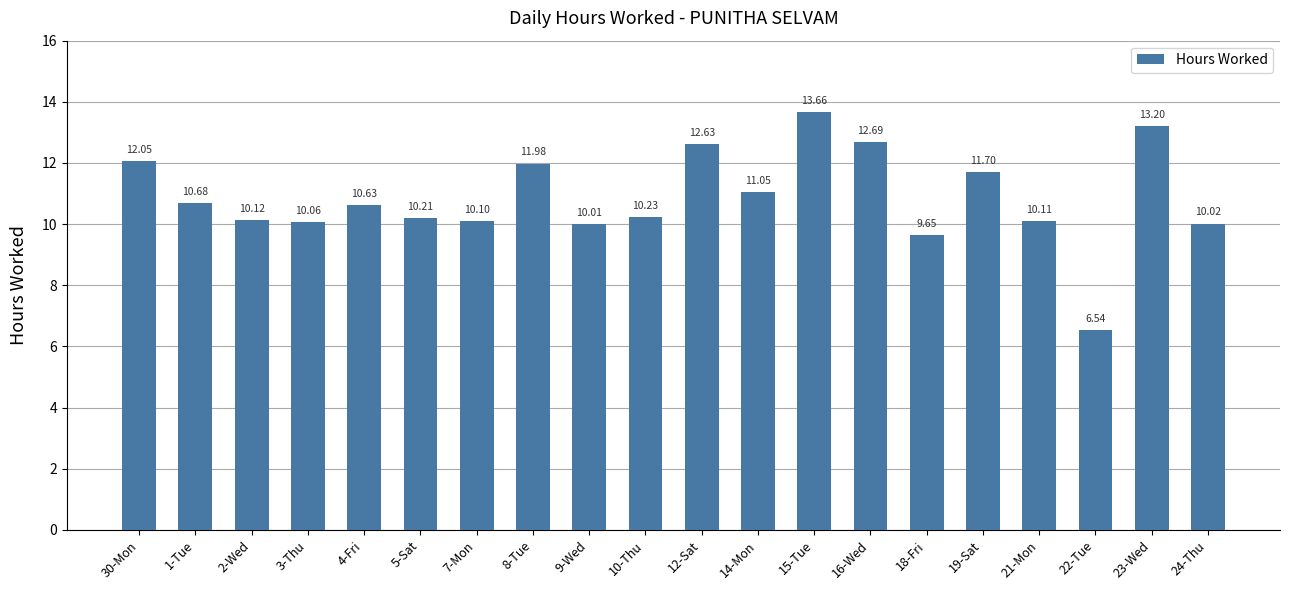

Which label corresponds to the smallest value in the chart?

22-Tue